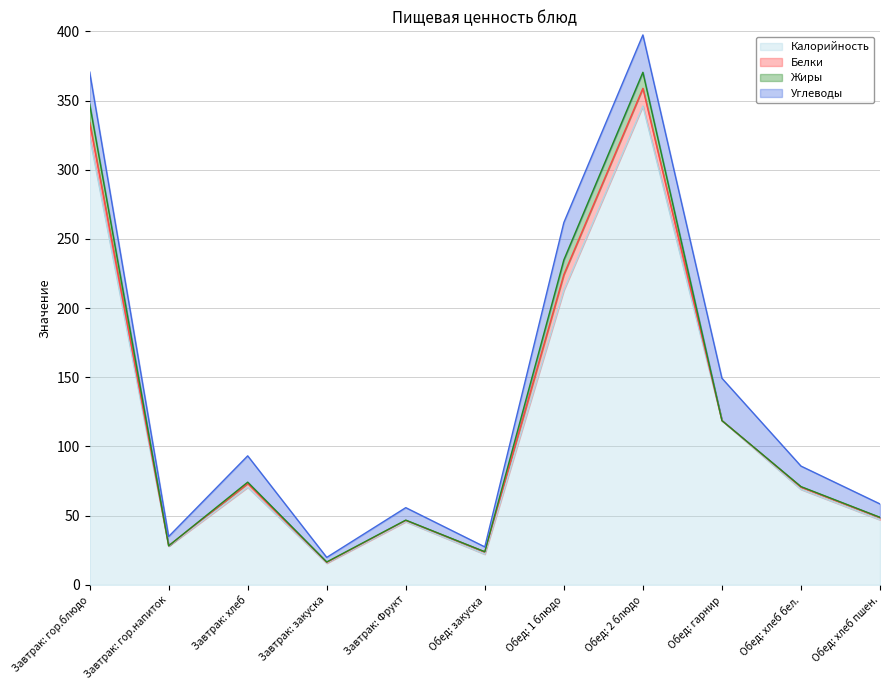

Does the chart have visible grid lines?

Yes